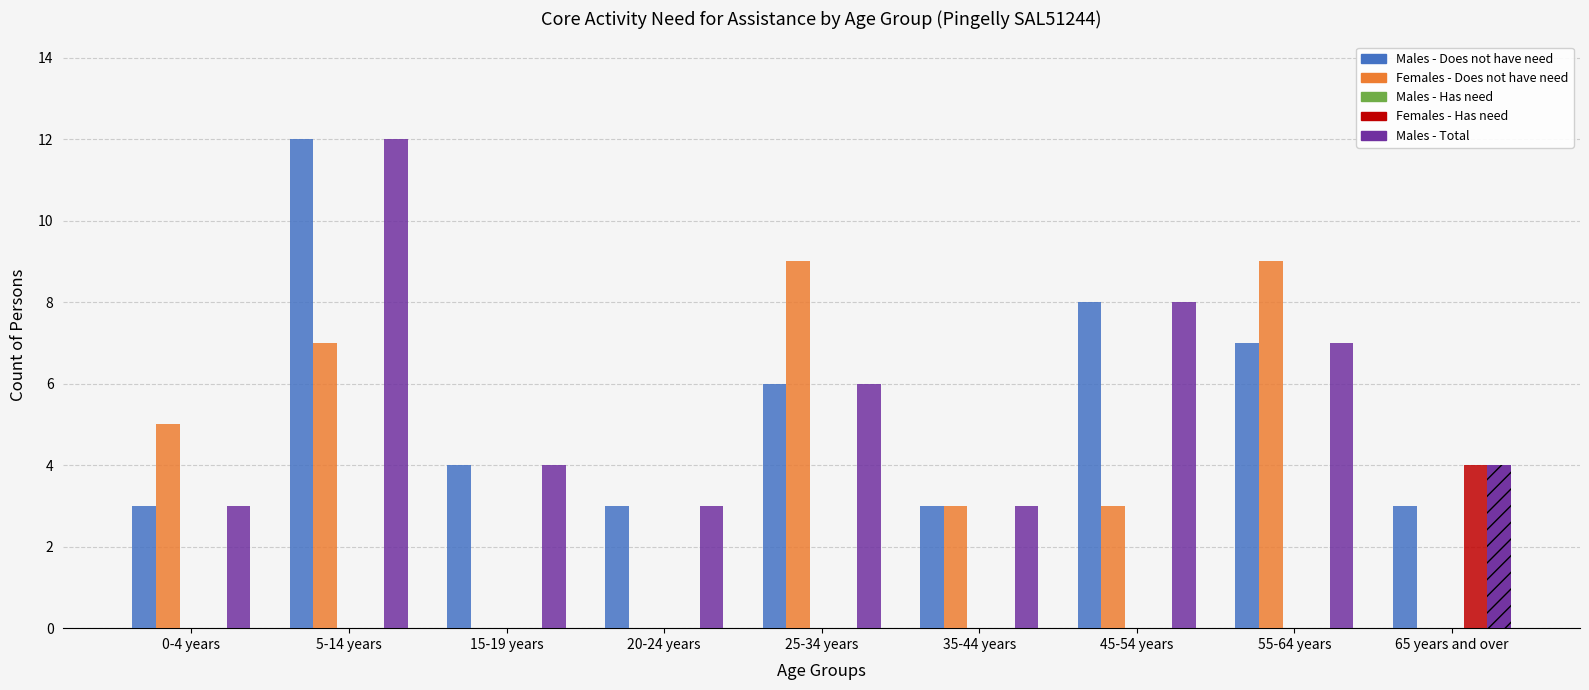

Which series has the largest total across all categories?

Males - Total